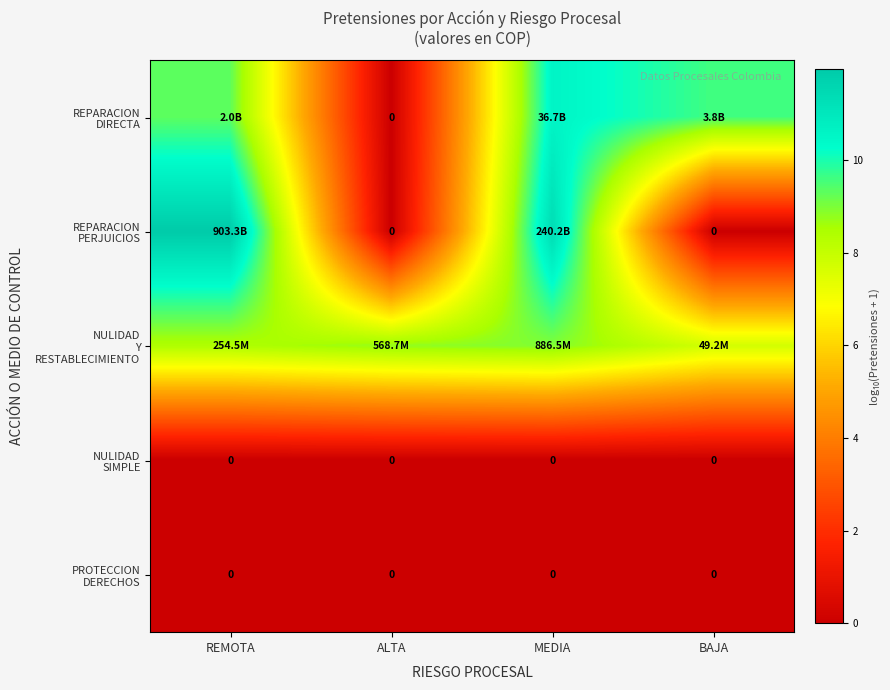

How many distinct data groups are displayed?

5